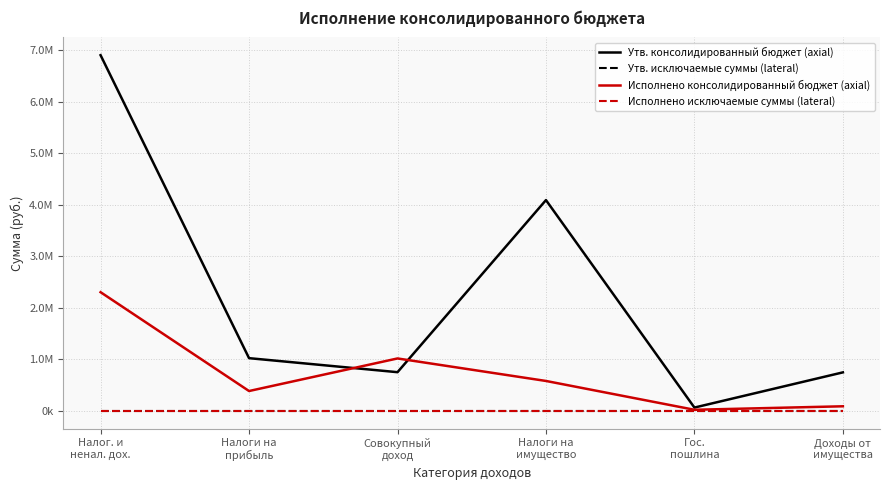

What is the sum of the Утв. консолидированный бюджет (axial) values at Доходы от
имущества and Налог. и
ненал. дох.?

7645800.0